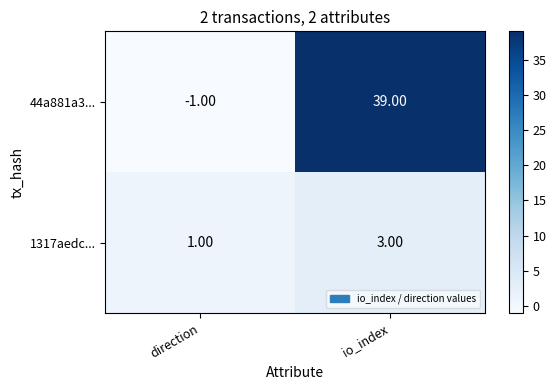

Which label corresponds to the smallest value in the chart?

direction